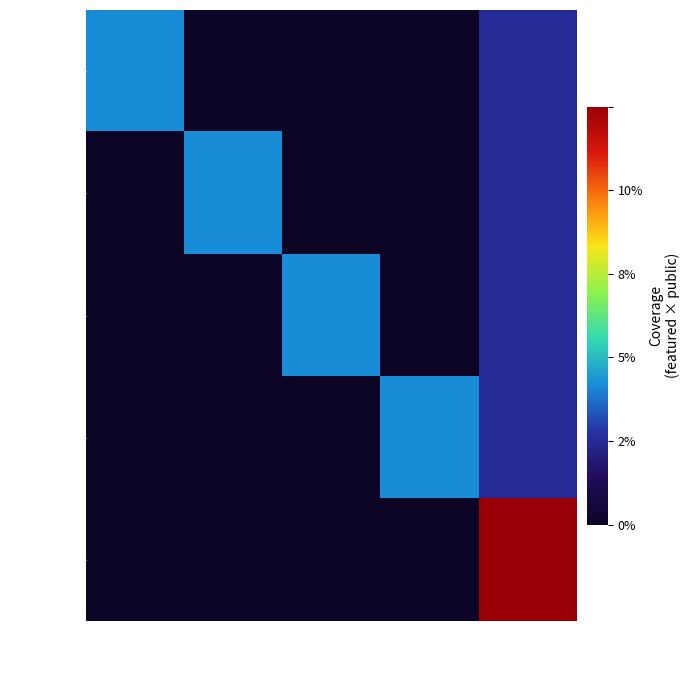

Rank the series by their maximum value, from highest to lowest.

6728, 6732, 6731, 6730, 6729